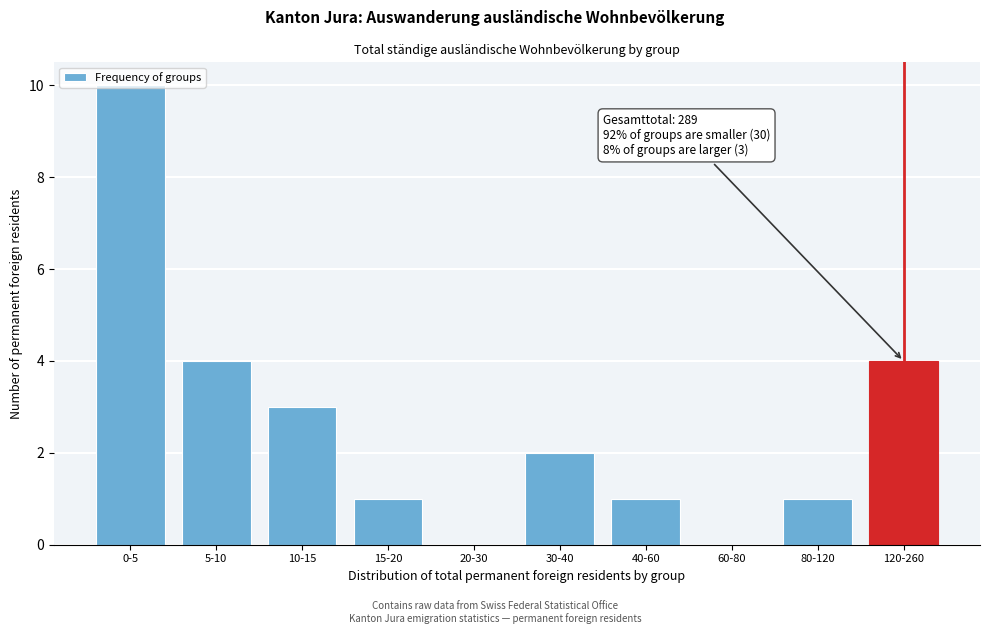

Is it true that the value at 10-15 is 5?

False